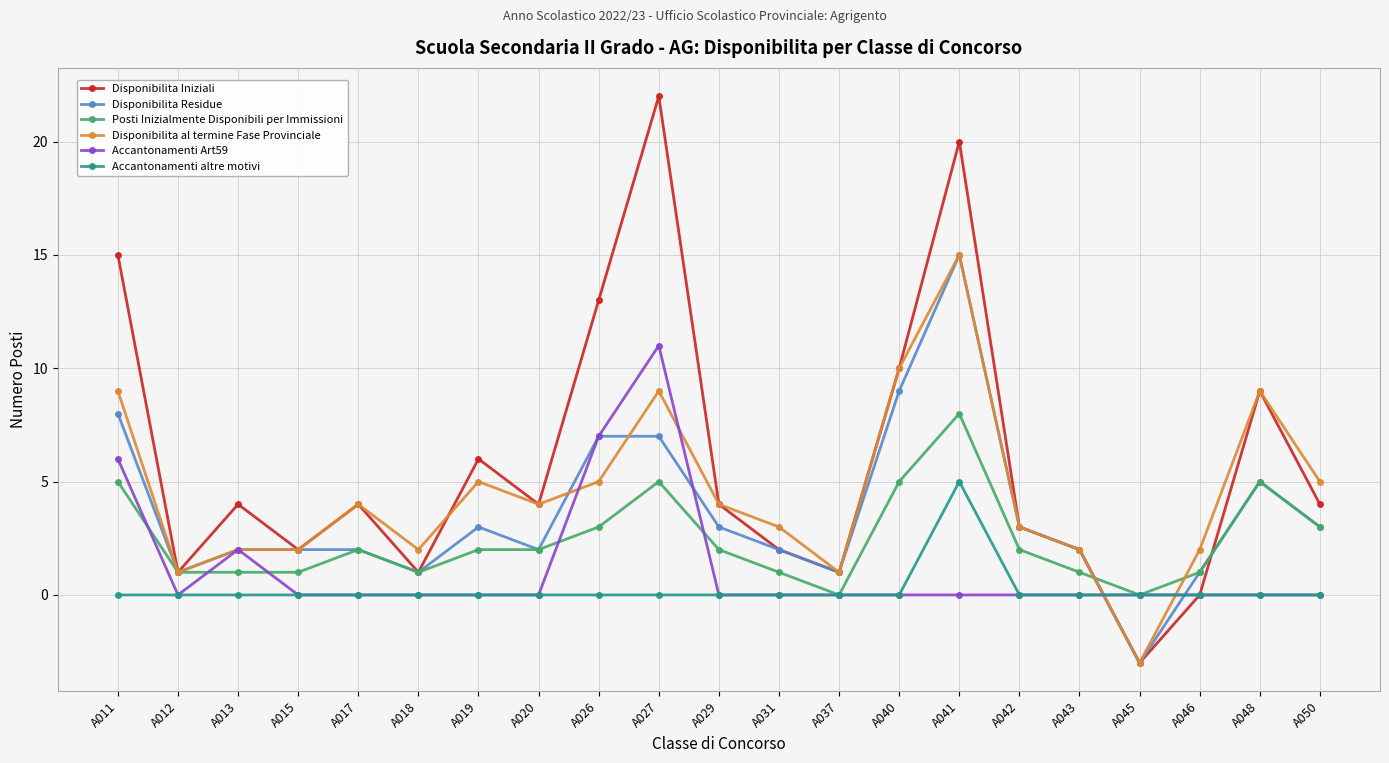

At which label does Disponibilita al termine Fase Provinciale reach its peak?

A041